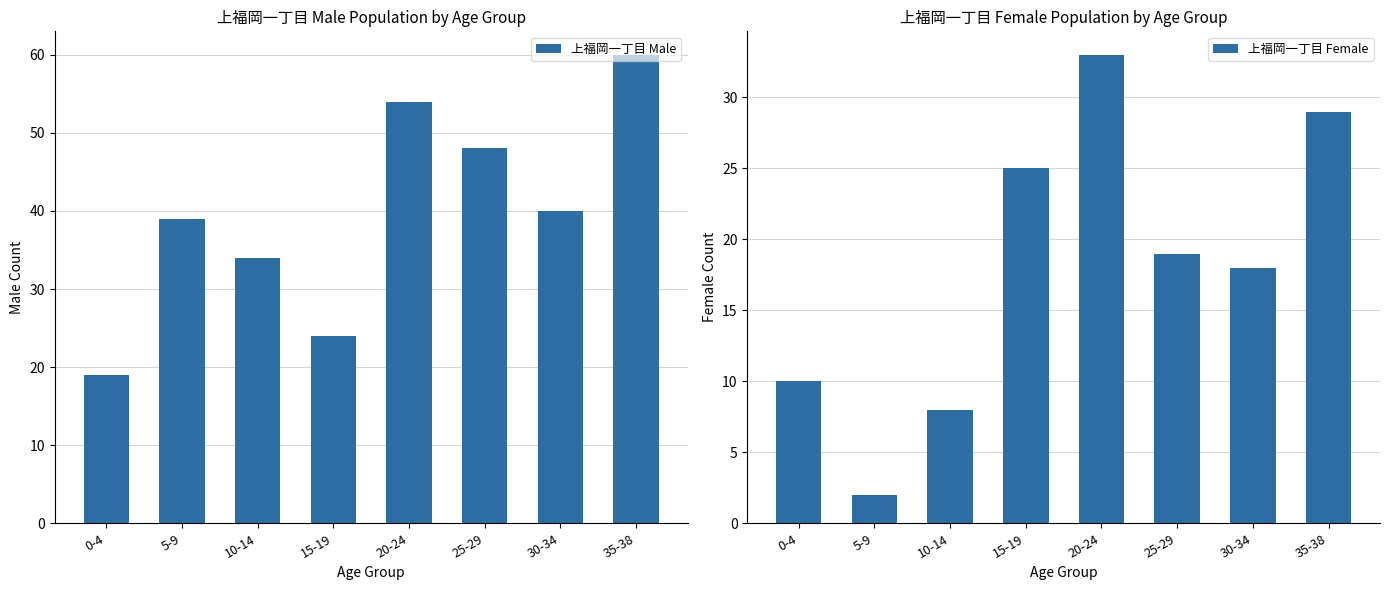

What position from the left is 20-24?

5